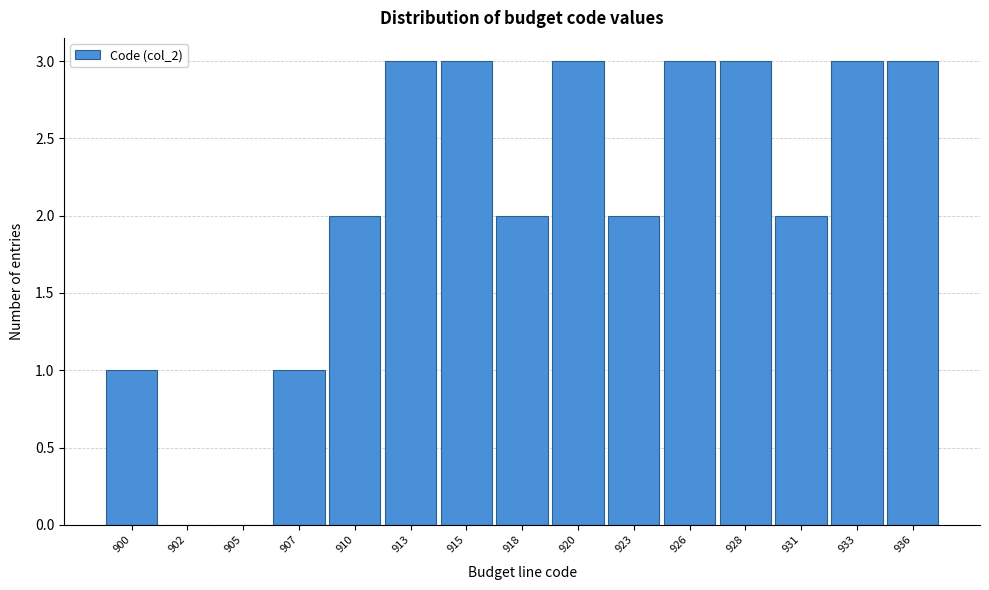

Reading left to right, what are all the values shown in this chart?

900=1	902=0	905=0	907=1	910=2	913=3	915=3	918=2	920=3	923=2	926=3	928=3	931=2	933=3	936=3